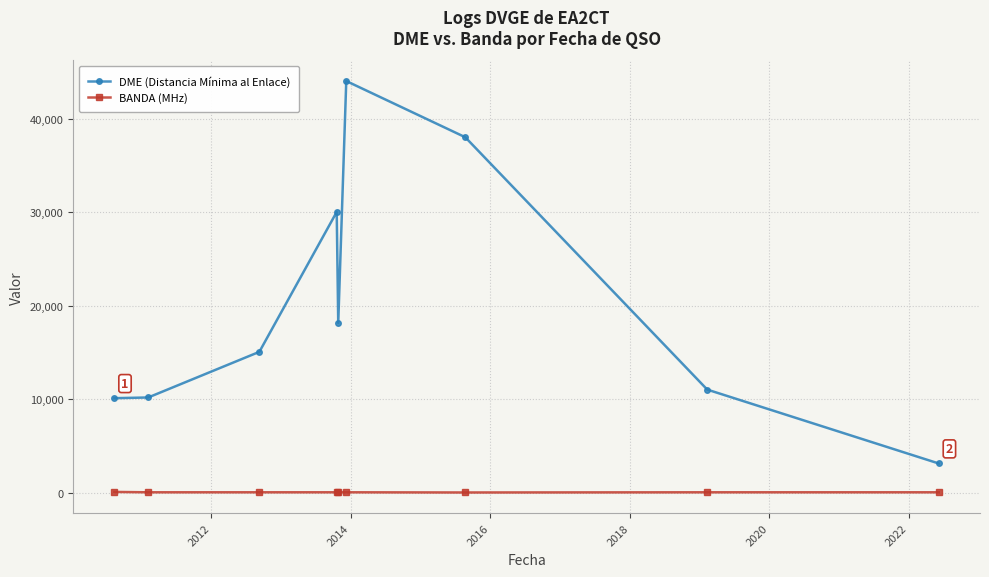

What is the greatest value displayed?

44013